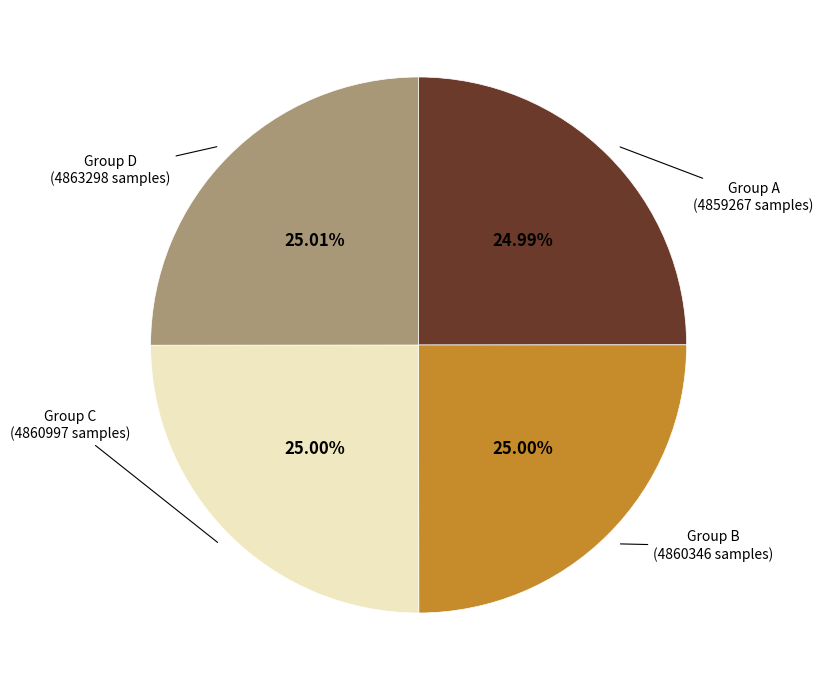

How many slices are in this pie chart?

4